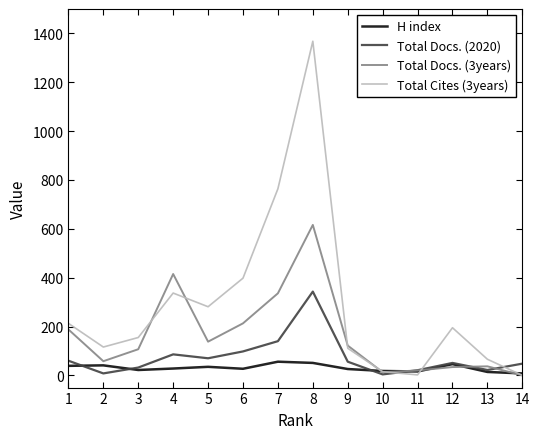

True or false: Total Docs. (2020) has more than 1 points higher than both neighbors.

True